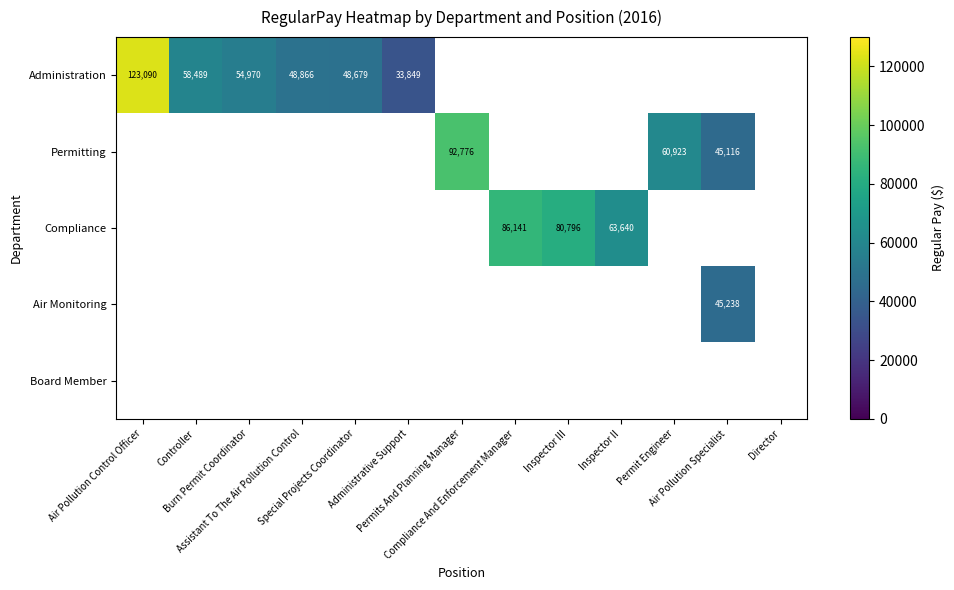

Count the number of data series in this chart.

5